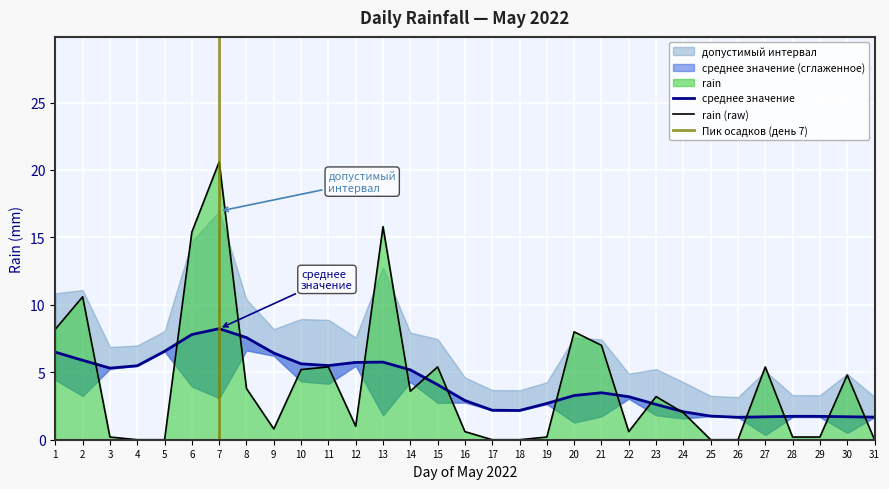

What is the value of the 9th point from the left?

0.8